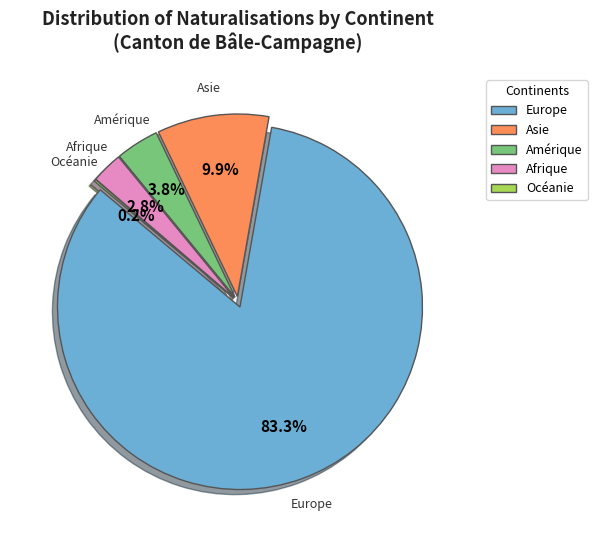

To the nearest percent, what is the difference between the Europe and Océanie slice percentages?

83%